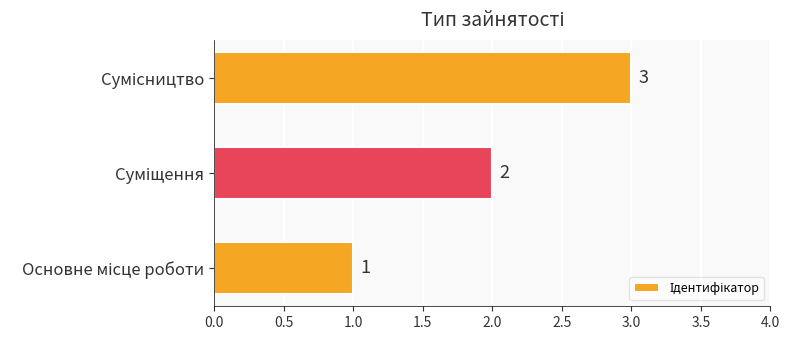

What is the sum of all values?

6